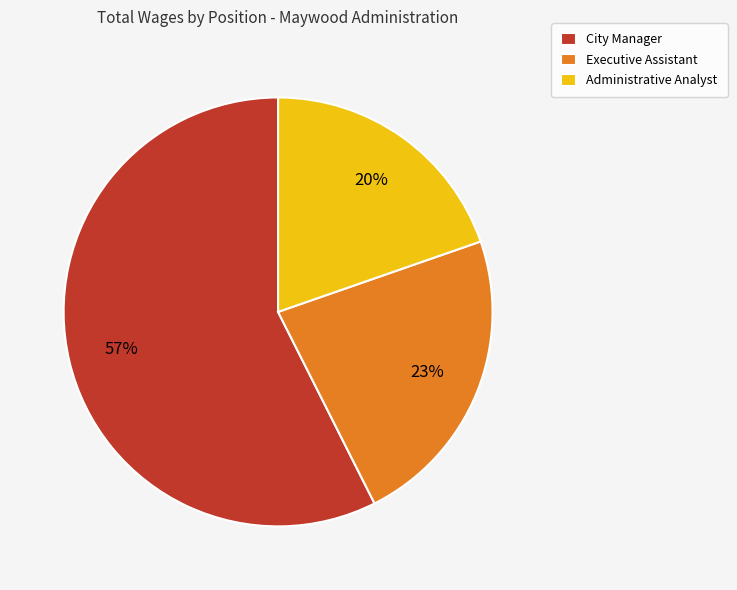

To the nearest percent, what is the average slice percentage?

33%